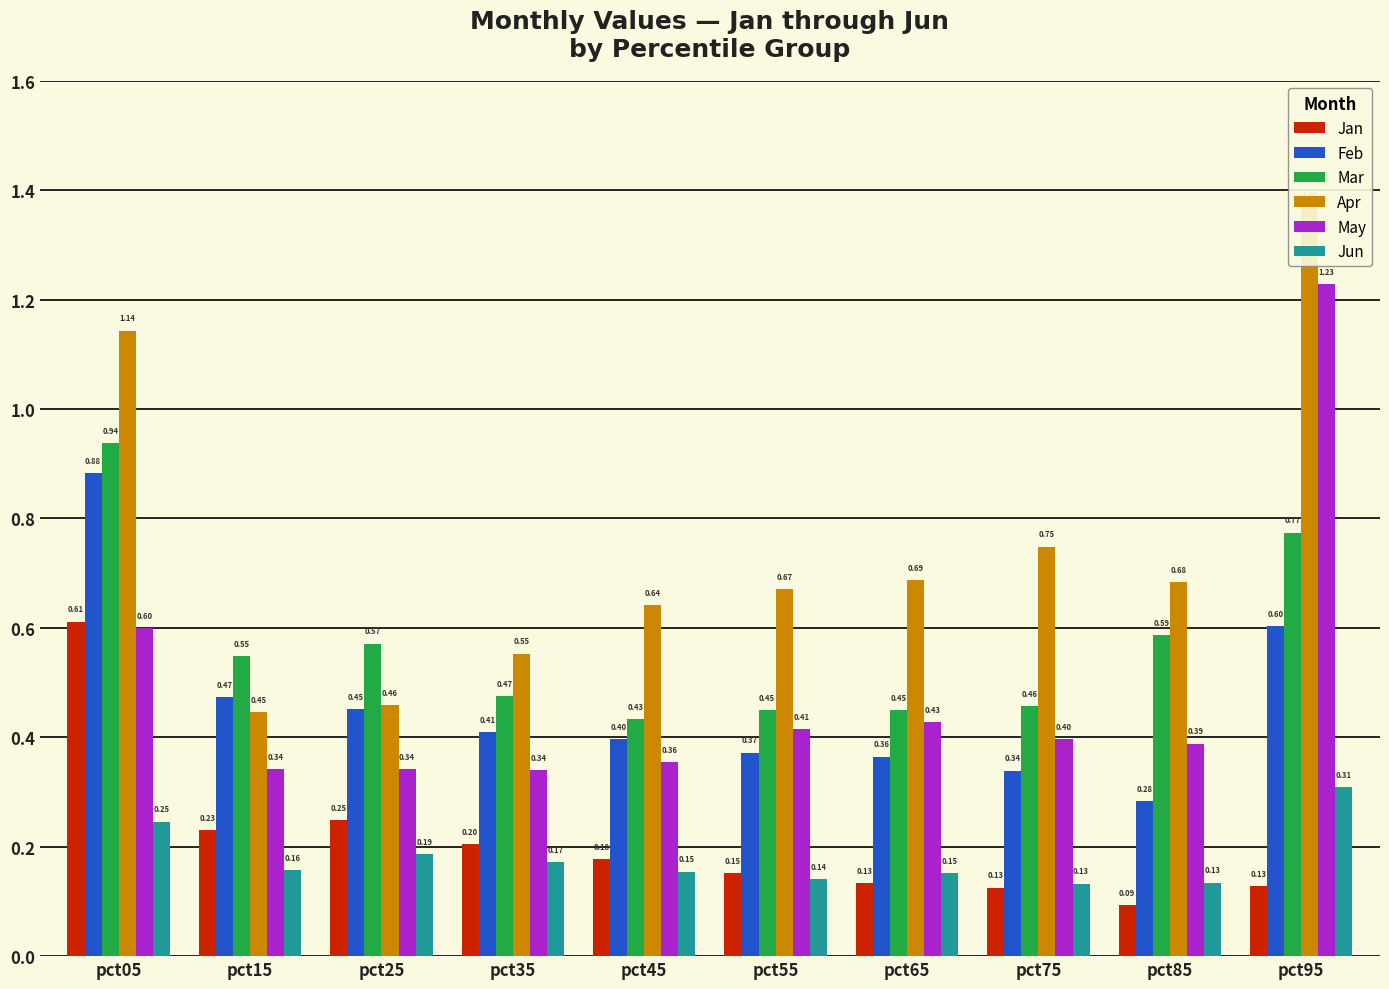

What is the sum of all Mar values?

5.7